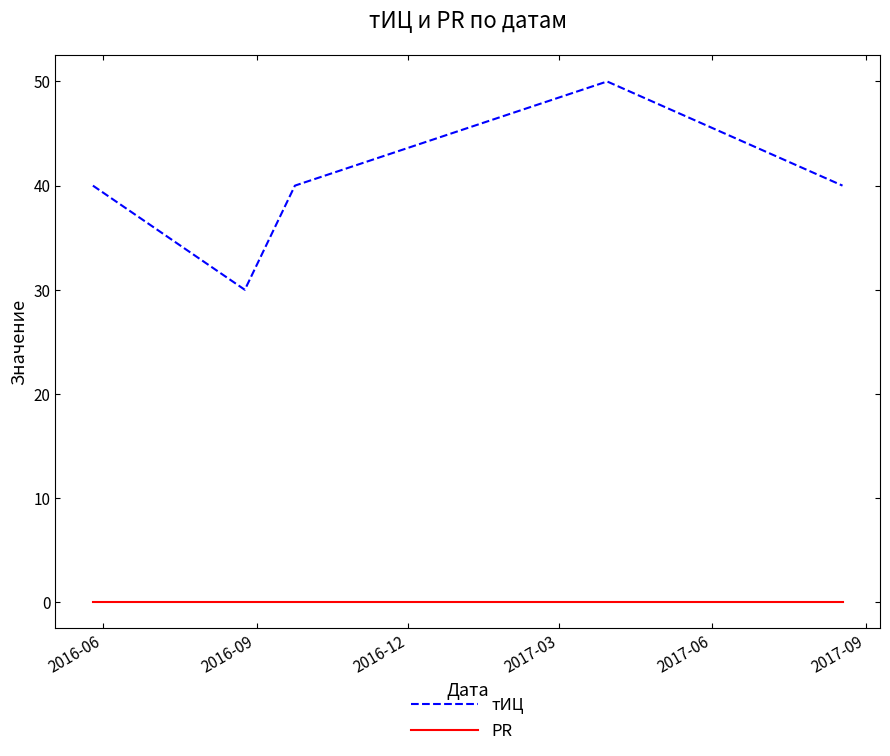

Rank the series by their maximum value, from highest to lowest.

тИЦ, PR